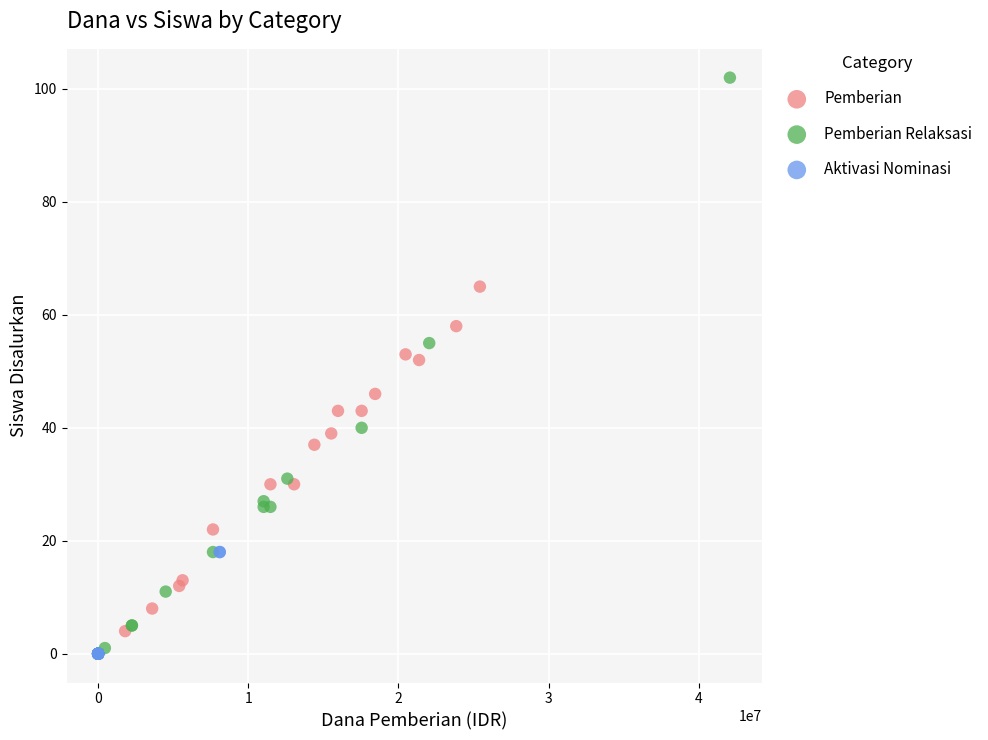

Which series contains the highest Y value?

Pemberian Relaksasi